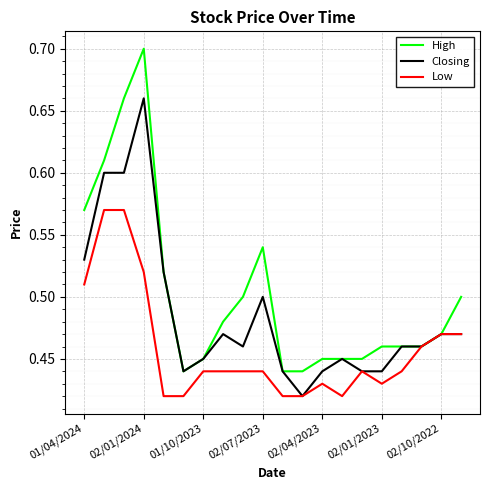

List the series in order of their overall mean, highest first.

High, Closing, Low